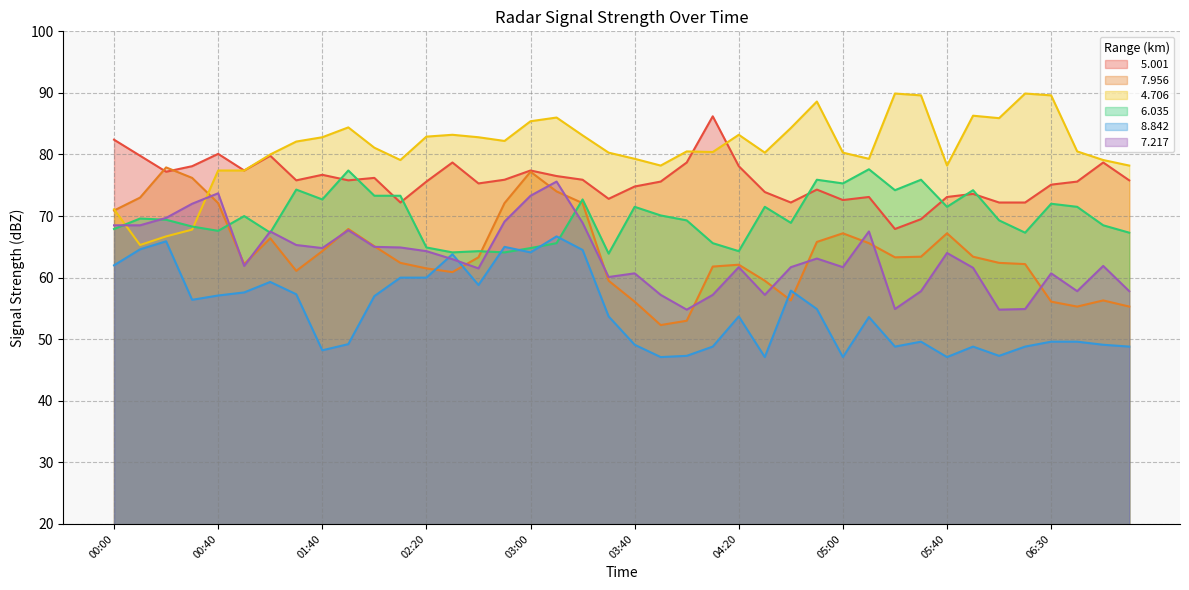

At which label does   8.842 reach its minimum?

03:50